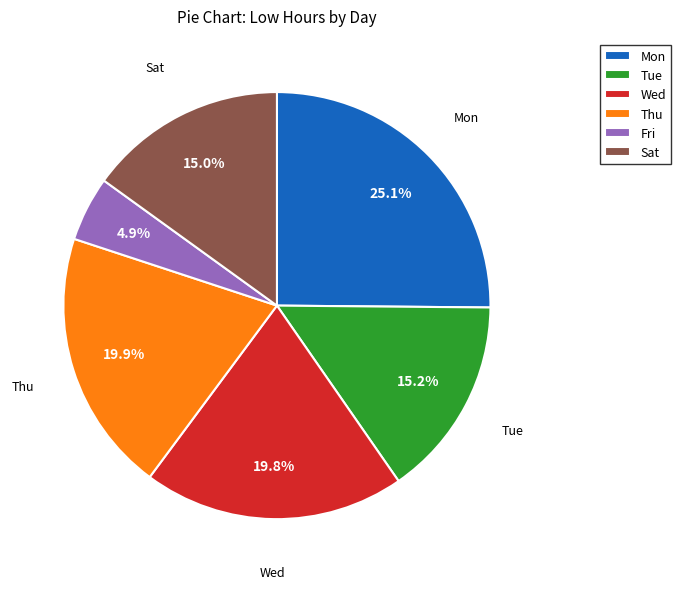

Approximately how many times larger is the value at Thu compared to Fri?

4.1